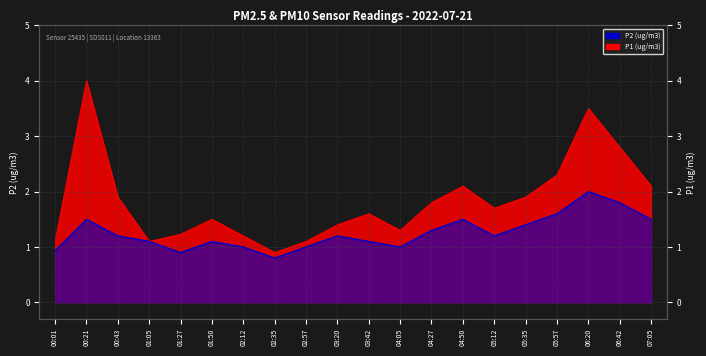

What is the minimum value shown in the chart?

0.8